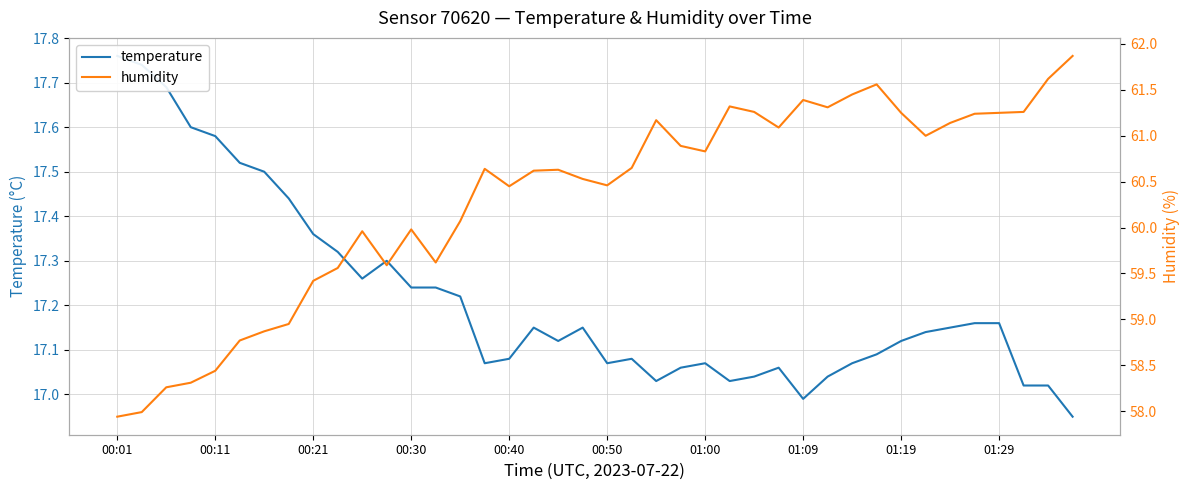

What is the maximum value for temperature?

17.8